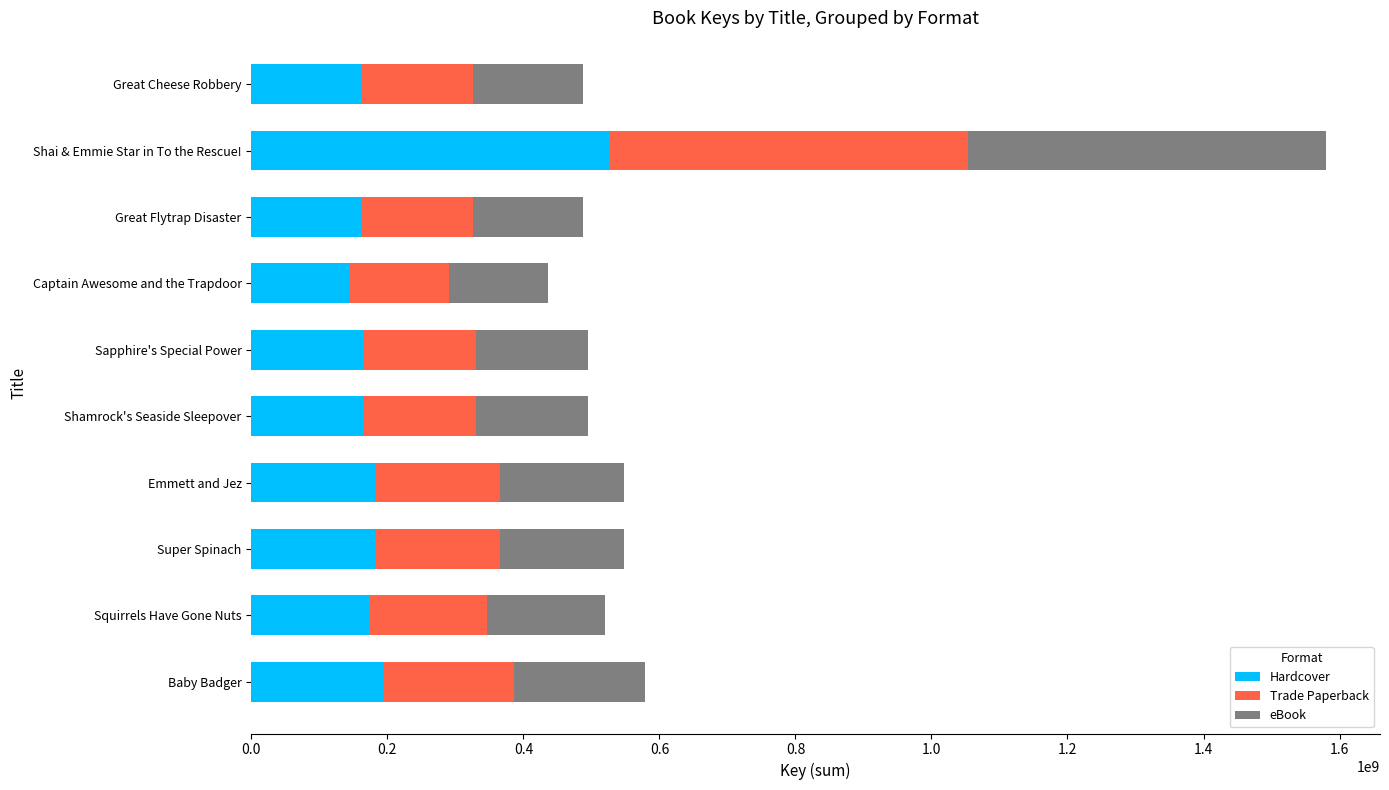

What is the sum of all Hardcover values?

2059371613